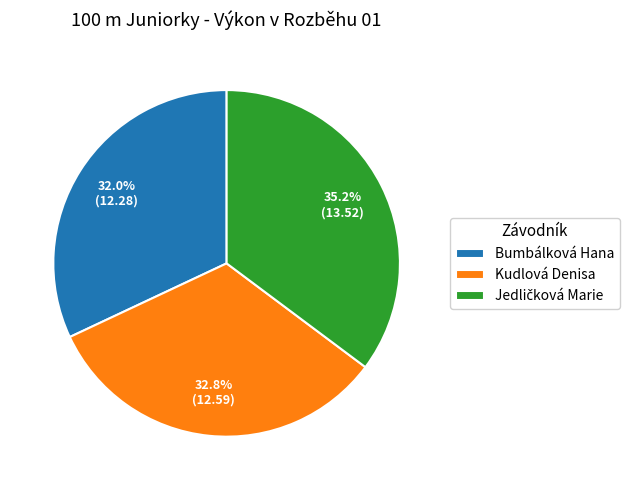

How many slices are in this pie chart?

3